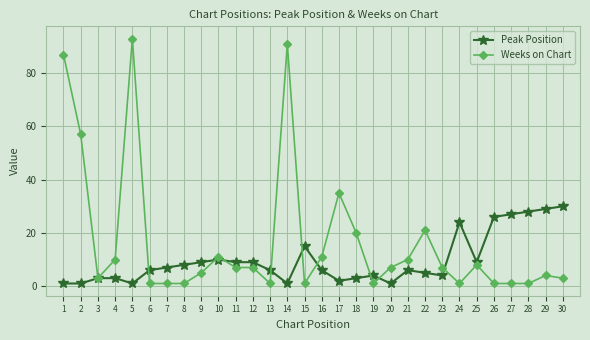

What is the value of the Weeks on Chart point at the 5th from the left?

93